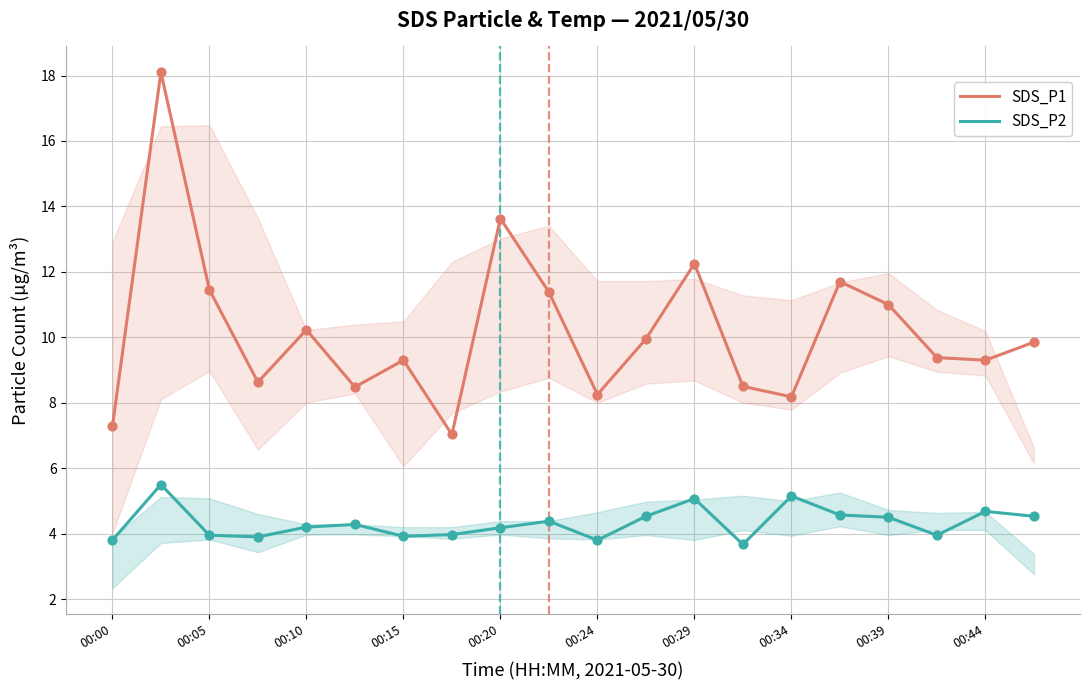

What is the total value across all series at 00:00?

11.1